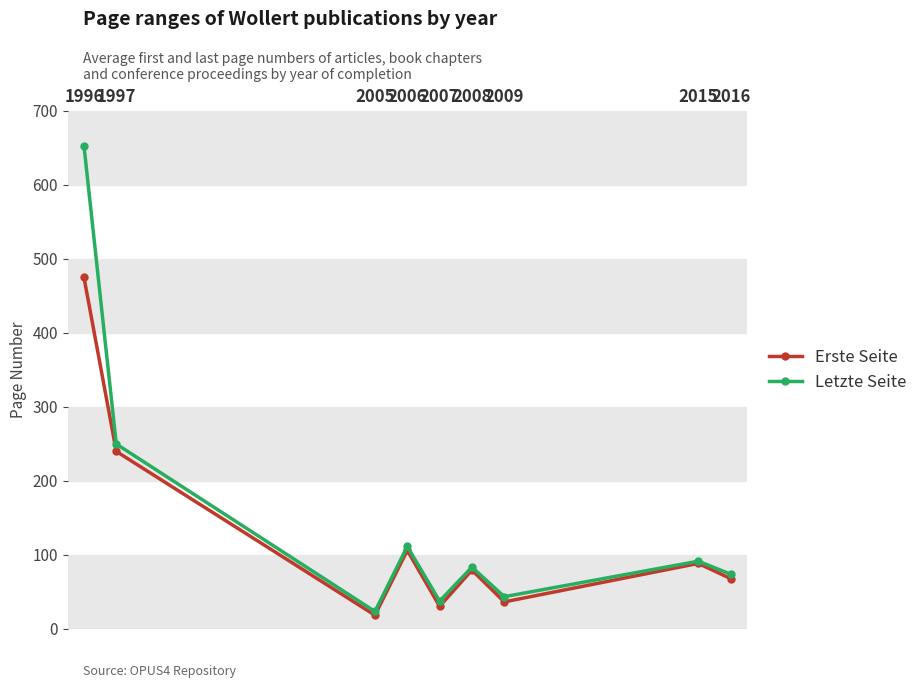

What is the value of the Erste Seite point at the 7th from the left?

36.0